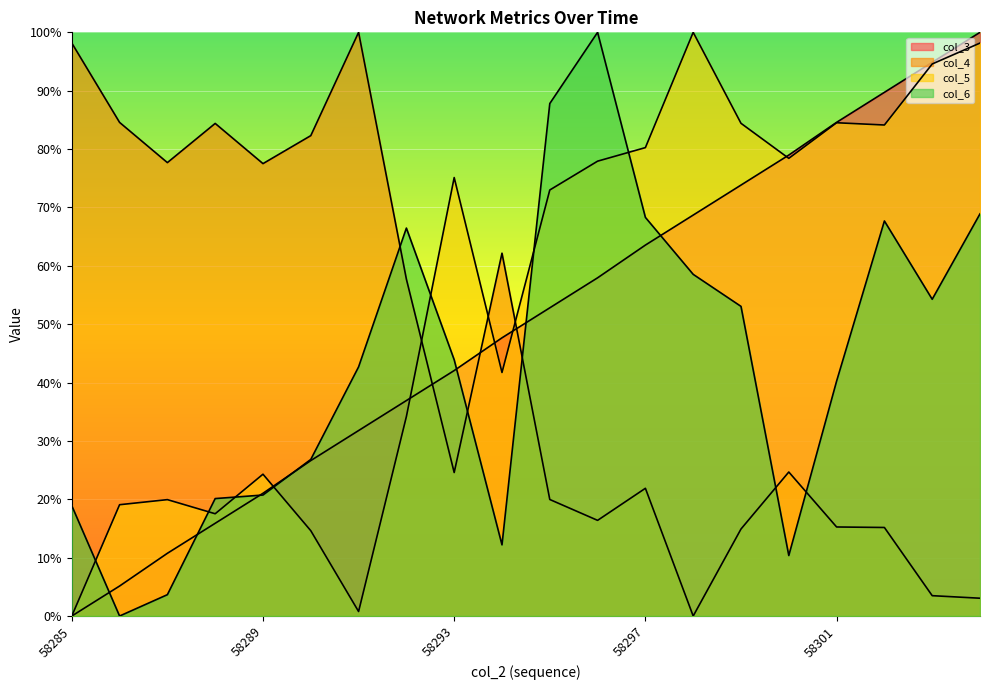

List the labels in order of col_5 value, smallest first.

58285, 58291, 58290, 58288, 58286, 58287, 58289, 58292, 58294, 58295, 58293, 58296, 58300, 58297, 58302, 58299, 58301, 58303, 58304, 58298